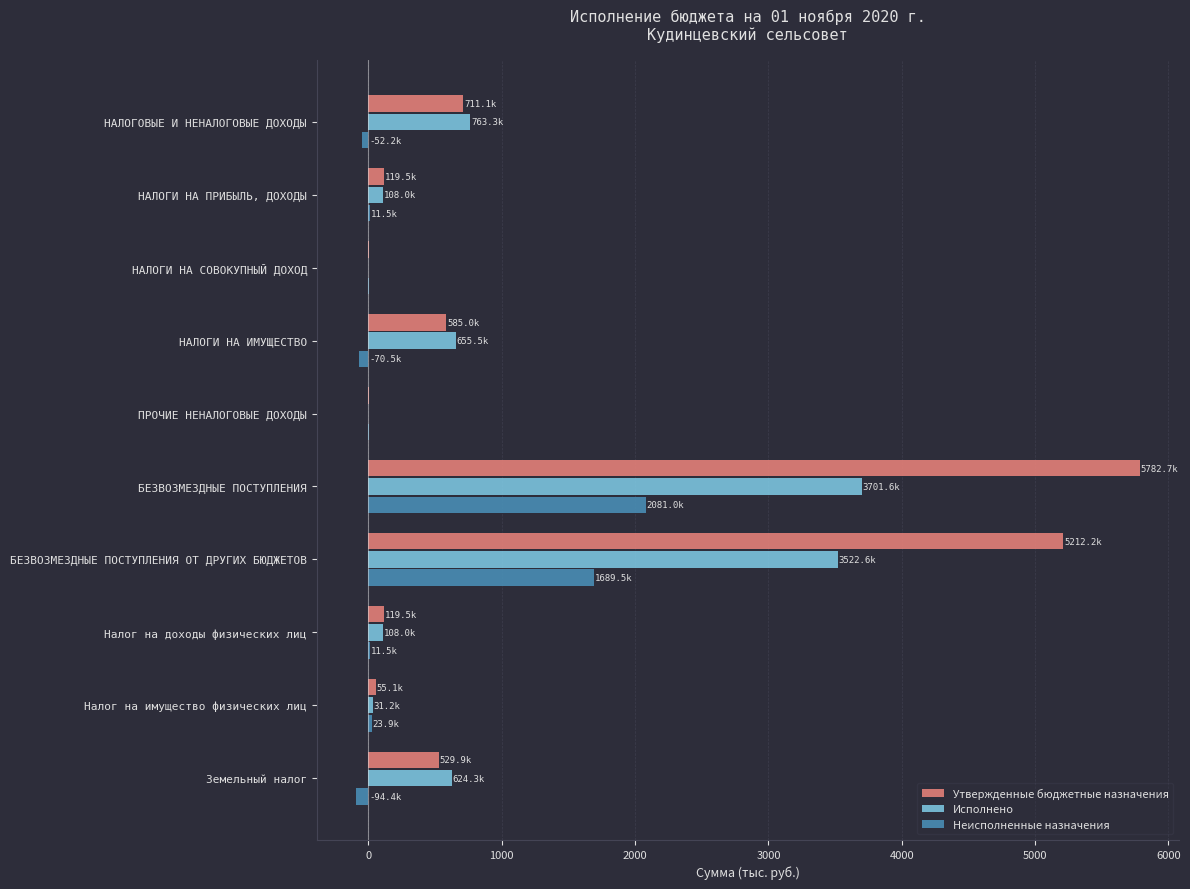

What are all the series names shown in the legend?

Утвержденные бюджетные назначения, Исполнено, Неисполненные назначения